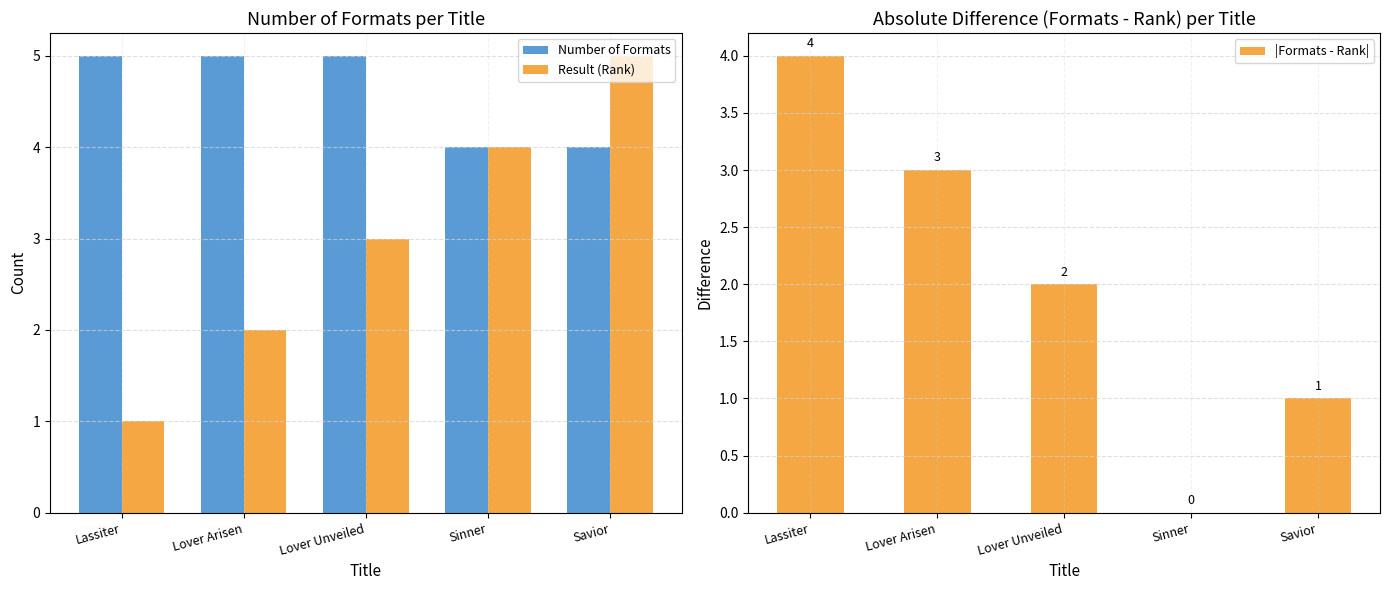

What is the difference between the maximum and second lowest values in the |Formats - Rank| series?

3